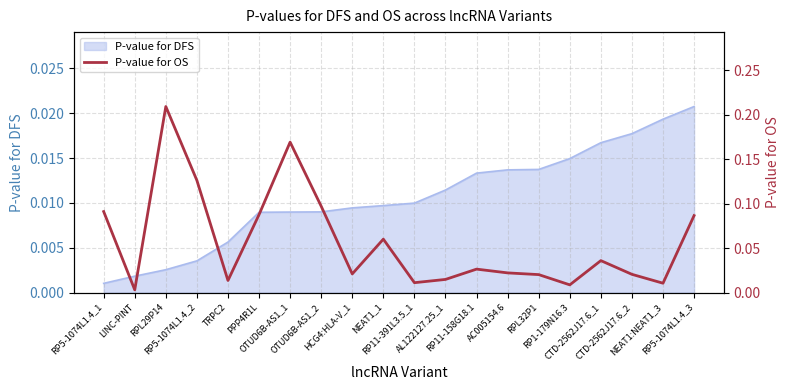

Which label corresponds to the largest value in the chart?

RPL29P14